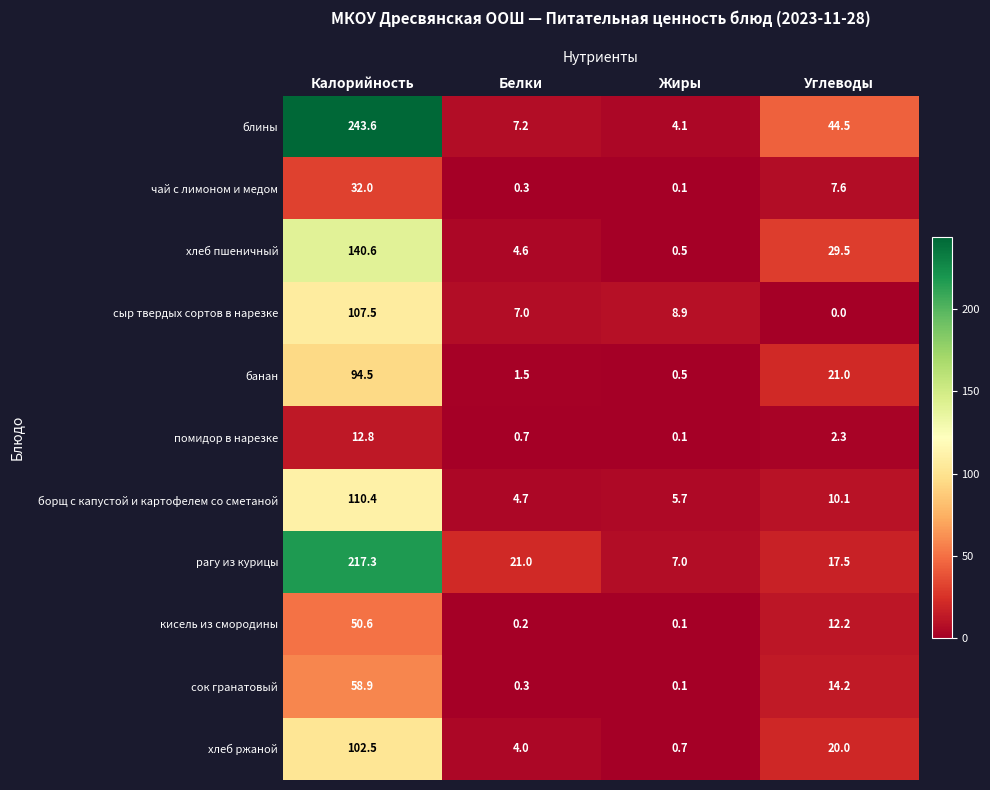

How many positive values does the сыр твердых сортов в нарезке series have?

3